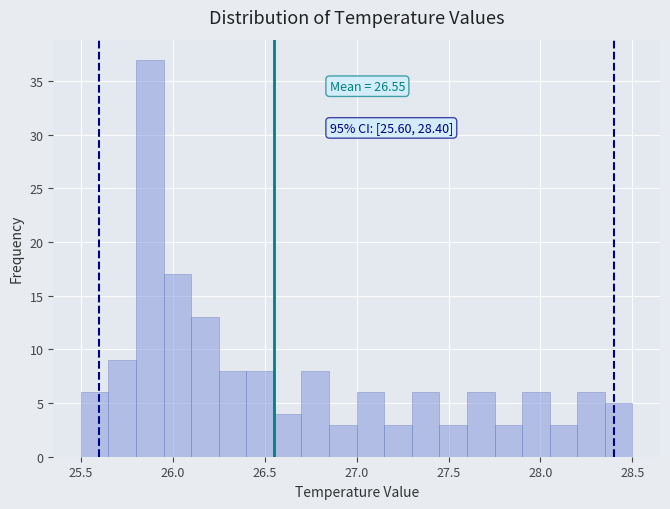

Around what value on the x-axis is the tallest bar? Give the approximate position of its centre, as read against the axis.

25.90